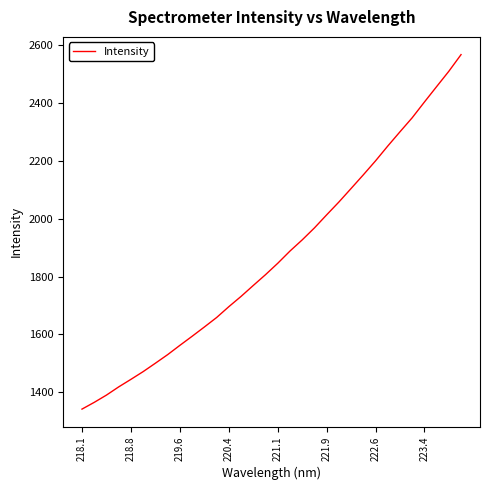

What is the maximum value shown in the chart?

2568.0